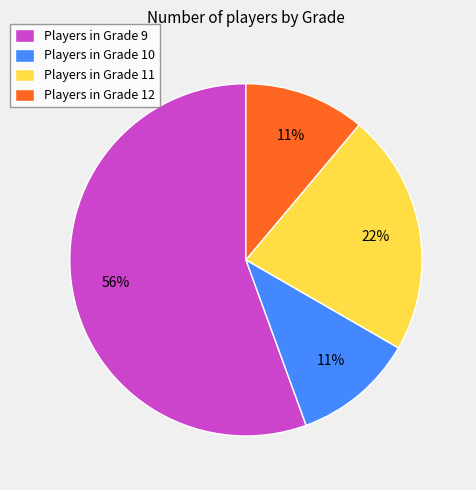

The Players in Grade 10 slice represents 1% of the pie. True or false?

False